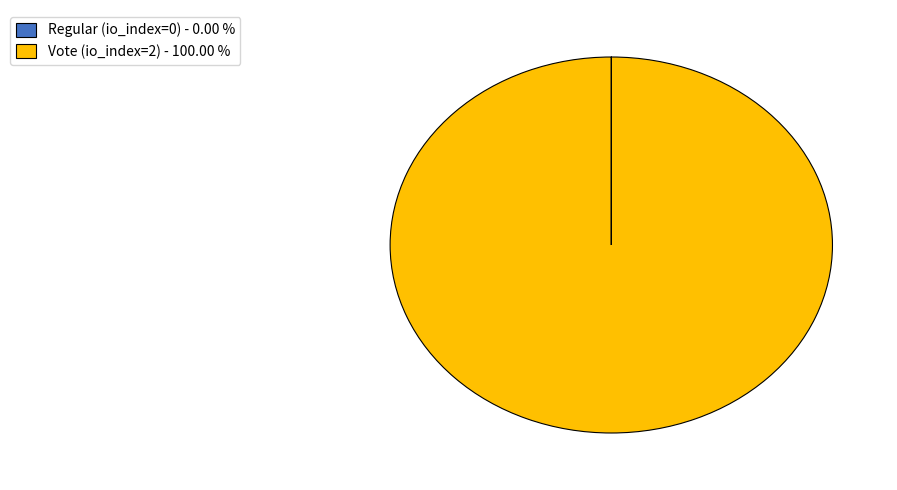

Which category has the smallest portion of the pie?

Regular